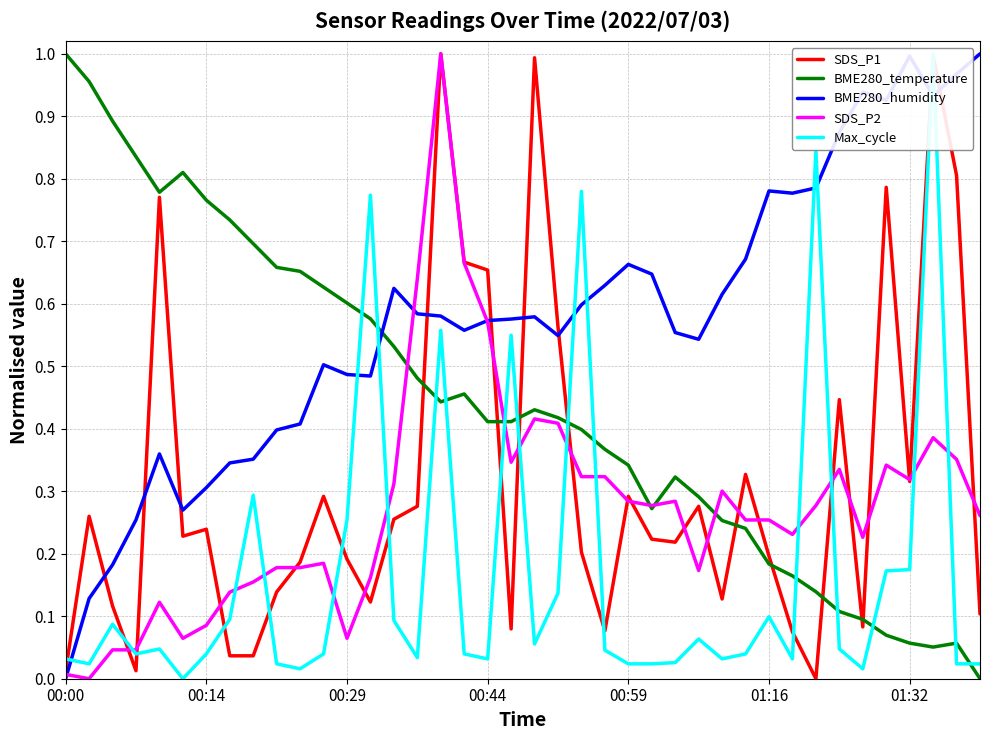

What is the difference between the second highest and second lowest values in the BME280_humidity series?

0.9